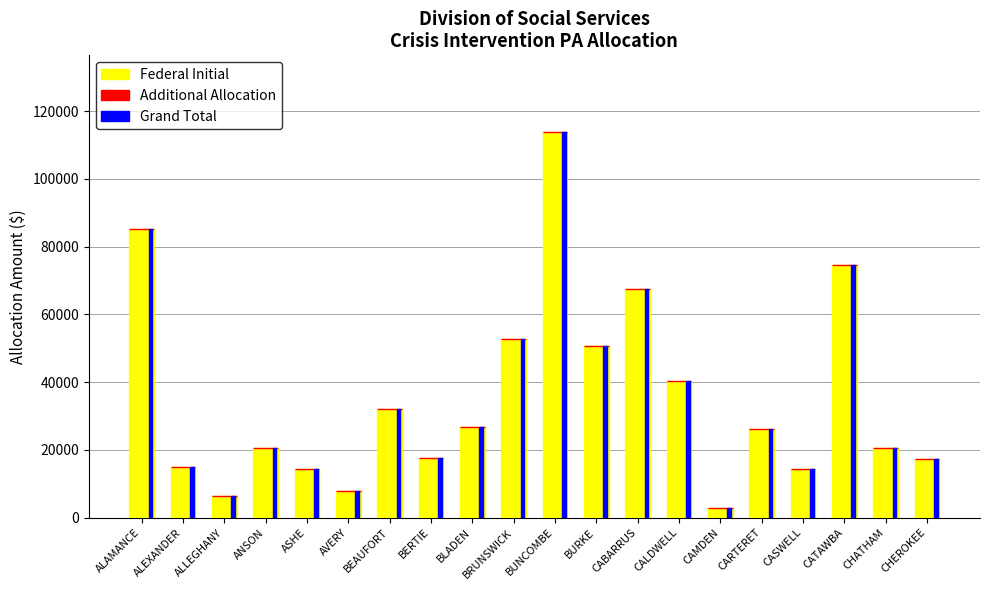

What is the approximate value of Federal Initial at CHATHAM?

20466